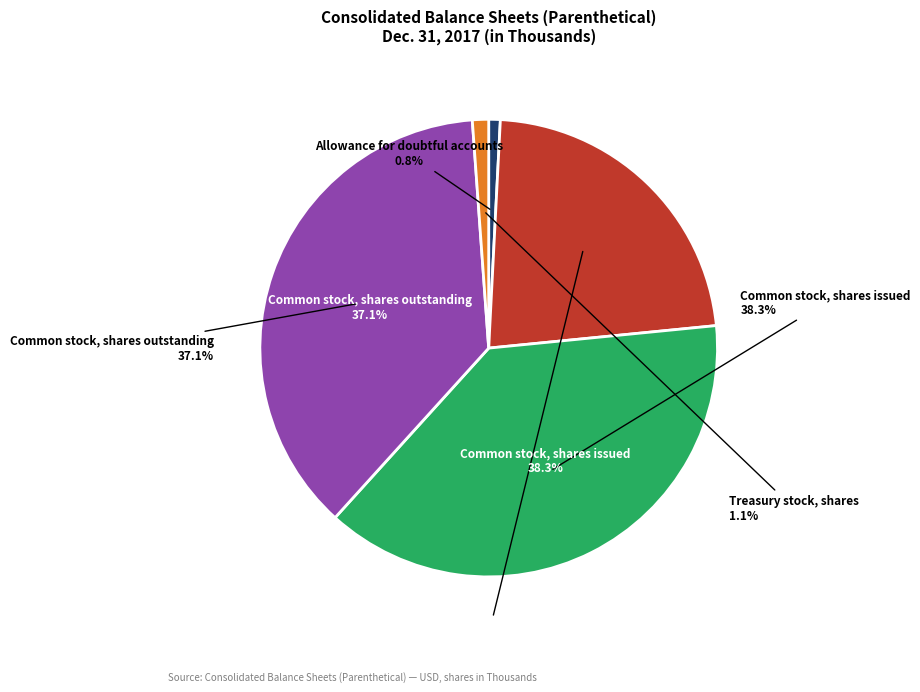

How many segments does this pie chart have?

5